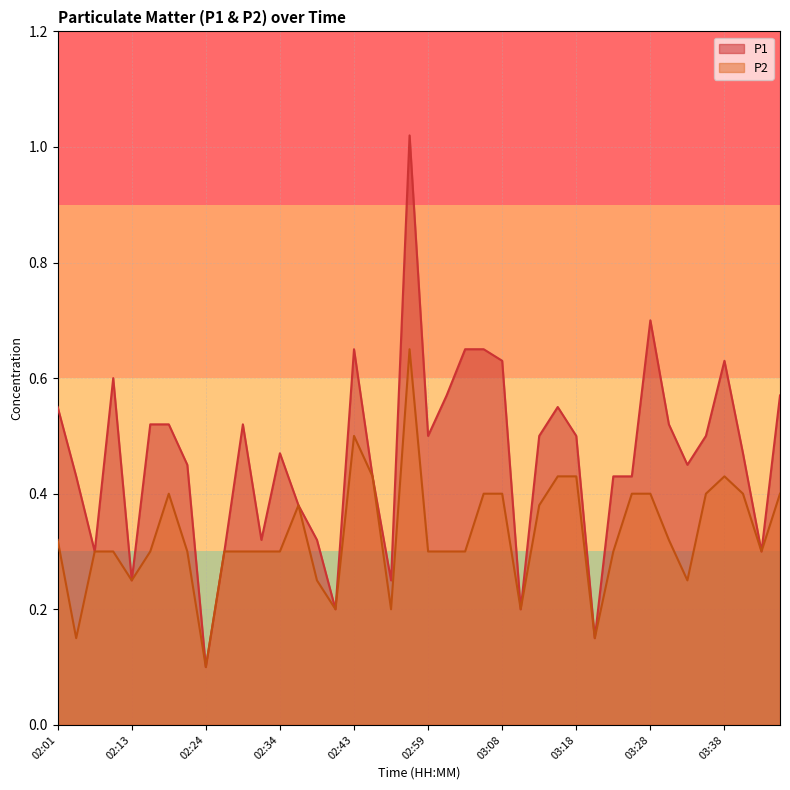

At 03:35, list the series in order from largest to smallest.

P1, P2